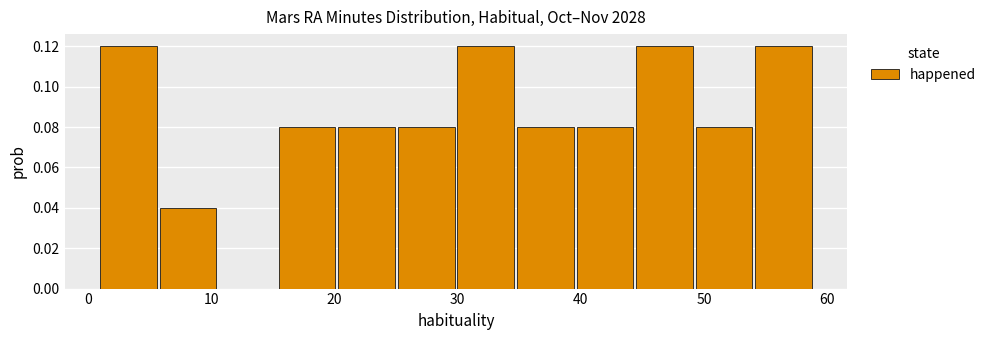

Reading left to right, list every bar in this chart as the range it spans on the x-axis followed by its height. Neither the bar edges nor the heights are printed on the chart, so give them approximately, as read against the axes.

1 to 6: 0.12
6 to 11: 0.04
11 to 16: 0
16 to 20: 0.08
20 to 25: 0.08
25 to 30: 0.08
30 to 35: 0.12
35 to 40: 0.08
40 to 45: 0.08
45 to 49: 0.12
49 to 54: 0.08
54 to 59: 0.12